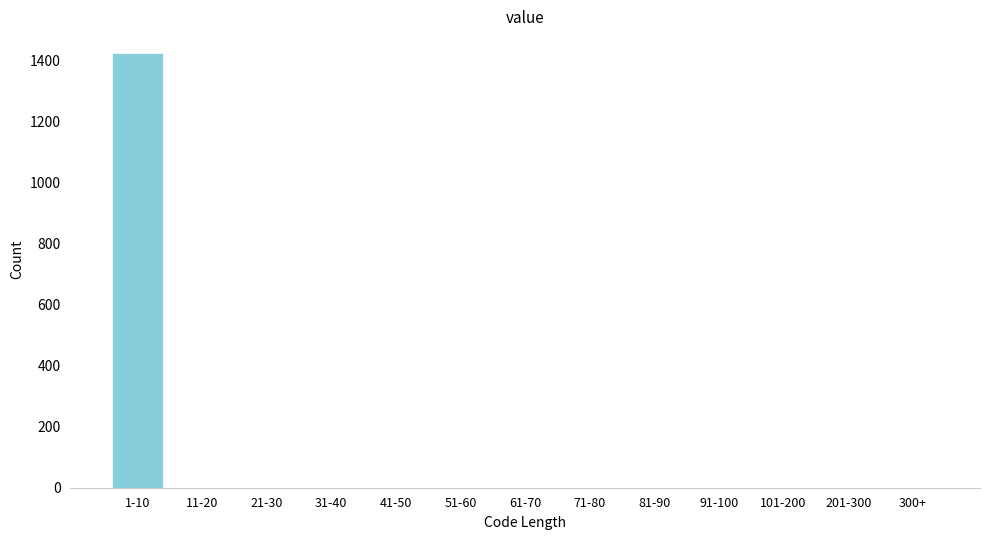

Reading left to right, what are all the values shown in this chart?

1-10=1423	11-20=0	21-30=0	31-40=0	41-50=0	51-60=0	61-70=0	71-80=0	81-90=0	91-100=0	101-200=0	201-300=0	300+=0